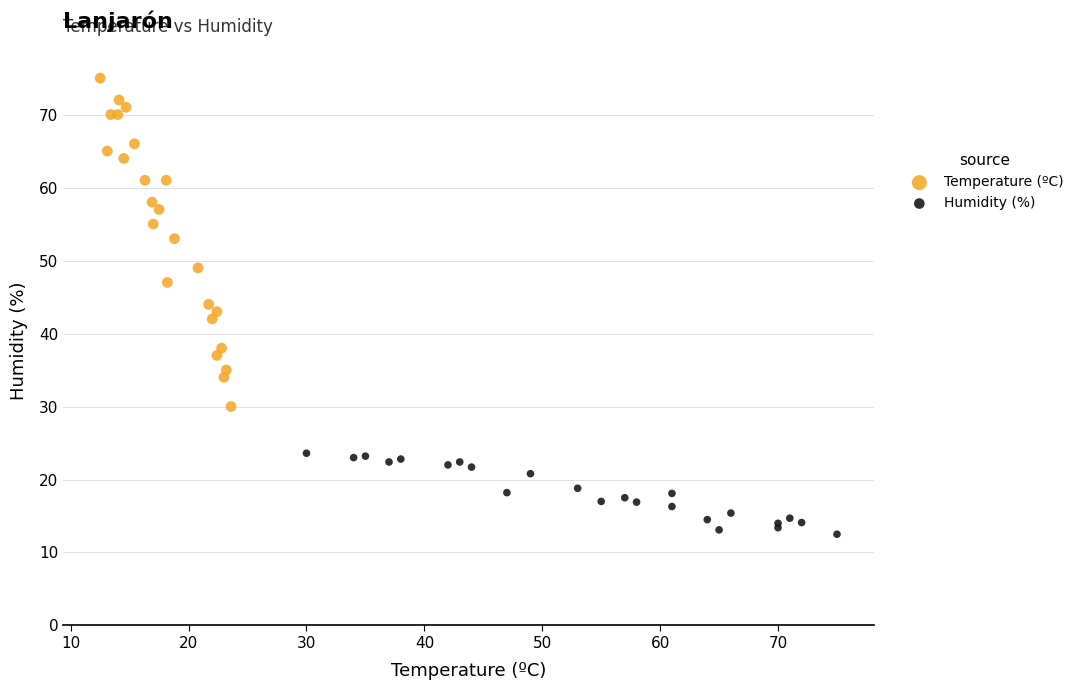

Which series contains the highest Y value?

Temperature (ºC)